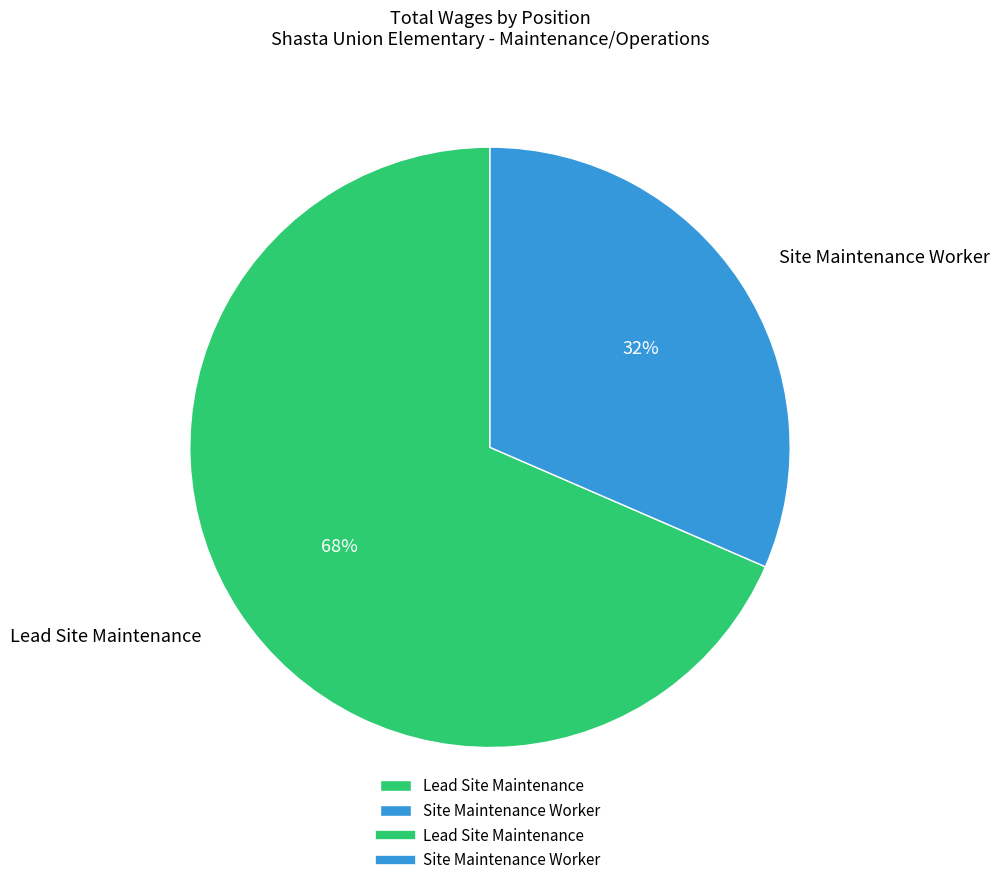

True or false: Lead Site Maintenance accounts for 68% of the total.

True